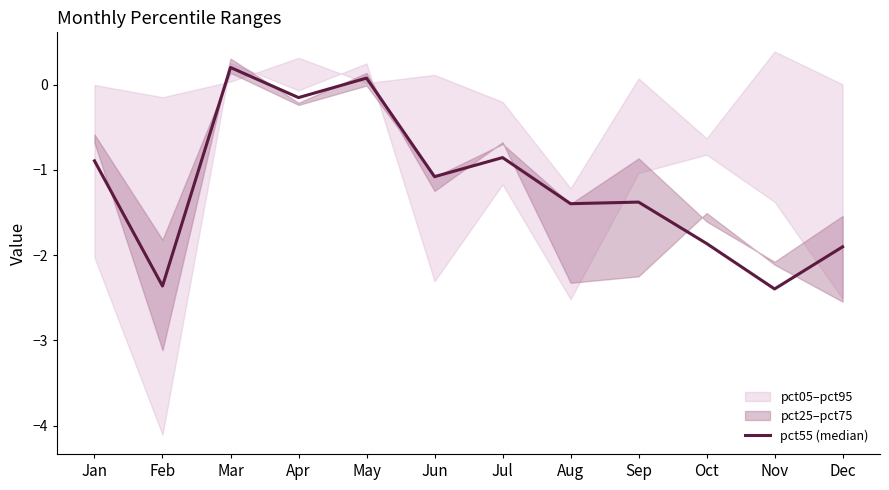

True or false: the data shows -0.4 at Jul.

False